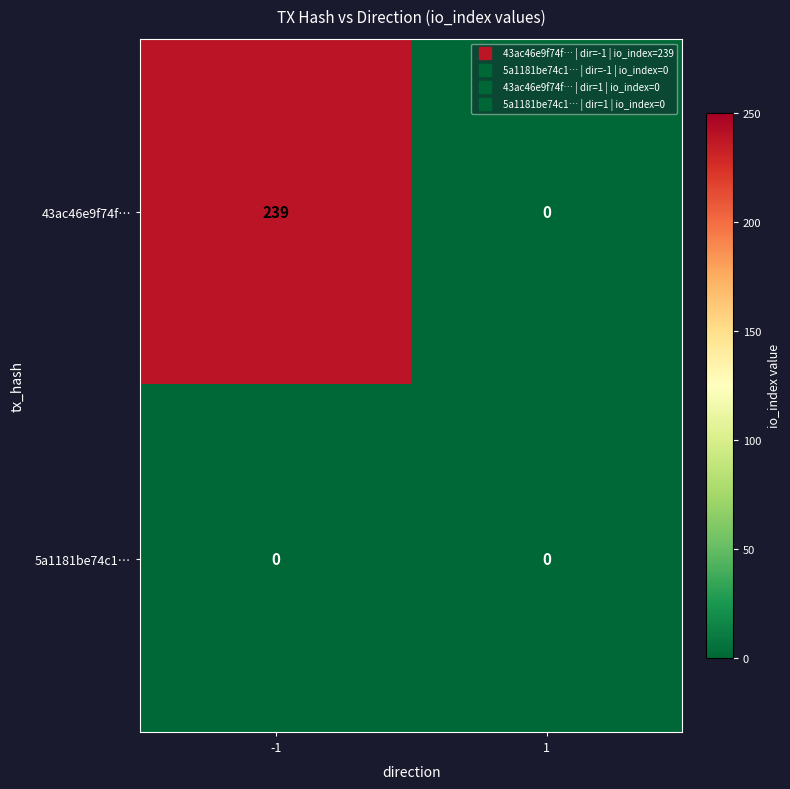

What is the greatest value displayed?

239